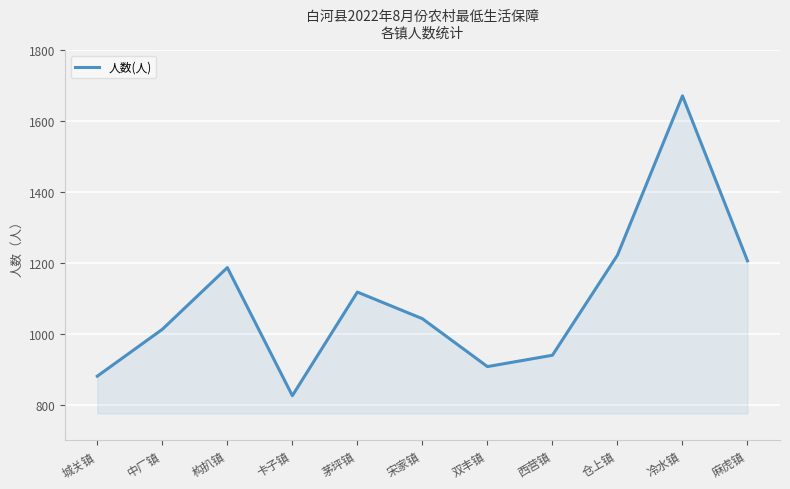

How many interior local valleys (lower than both neighbors) does the data have?

2